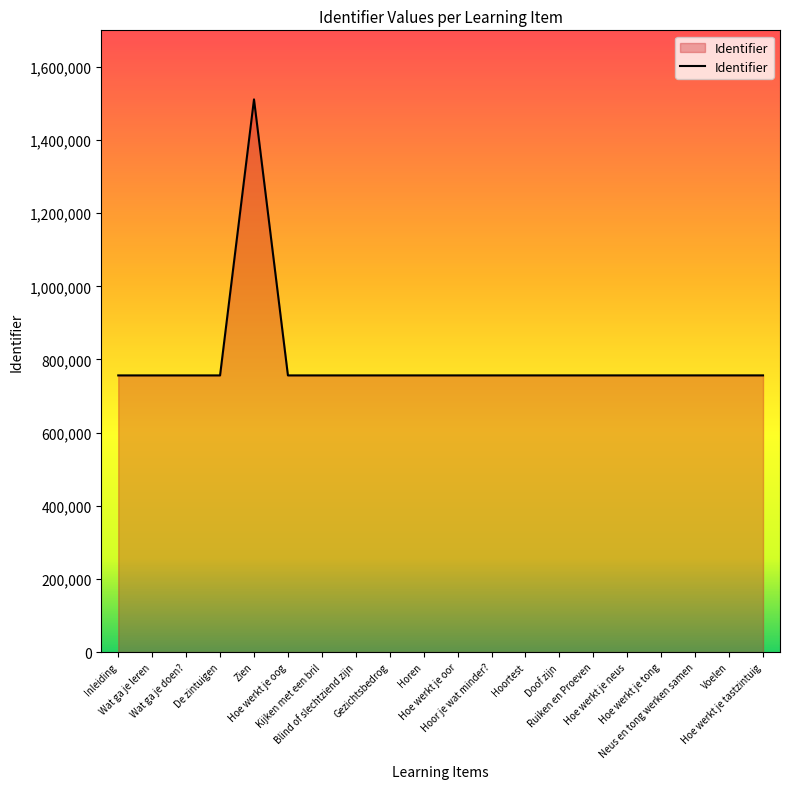

What is the smallest value displayed?

756435